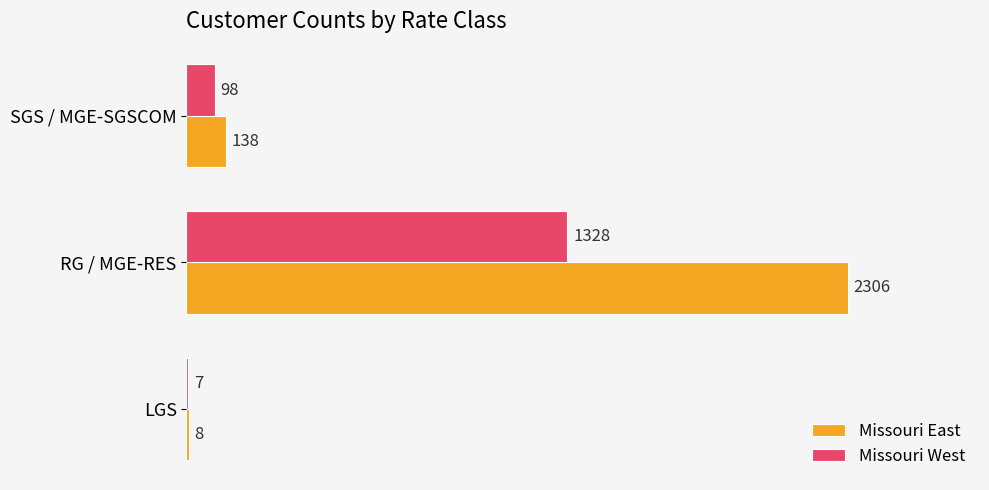

At which category is the sum across all series the highest?

RG / MGE-RES